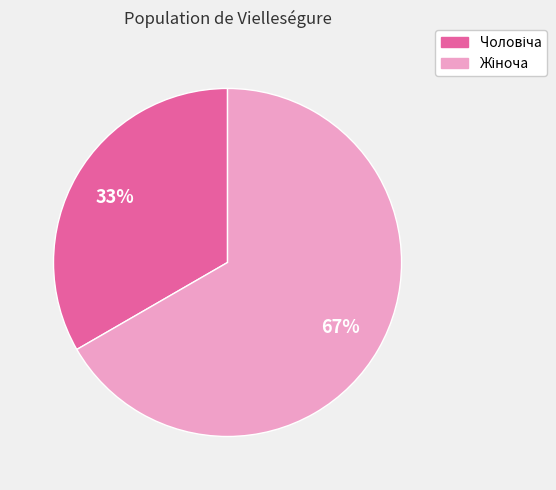

Is there any slice that represents more than half of the pie?

Yes